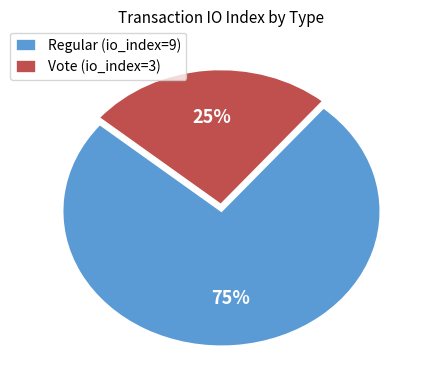

Between Regular (io_index=9) and Vote (io_index=3), which is larger?

Regular (io_index=9)